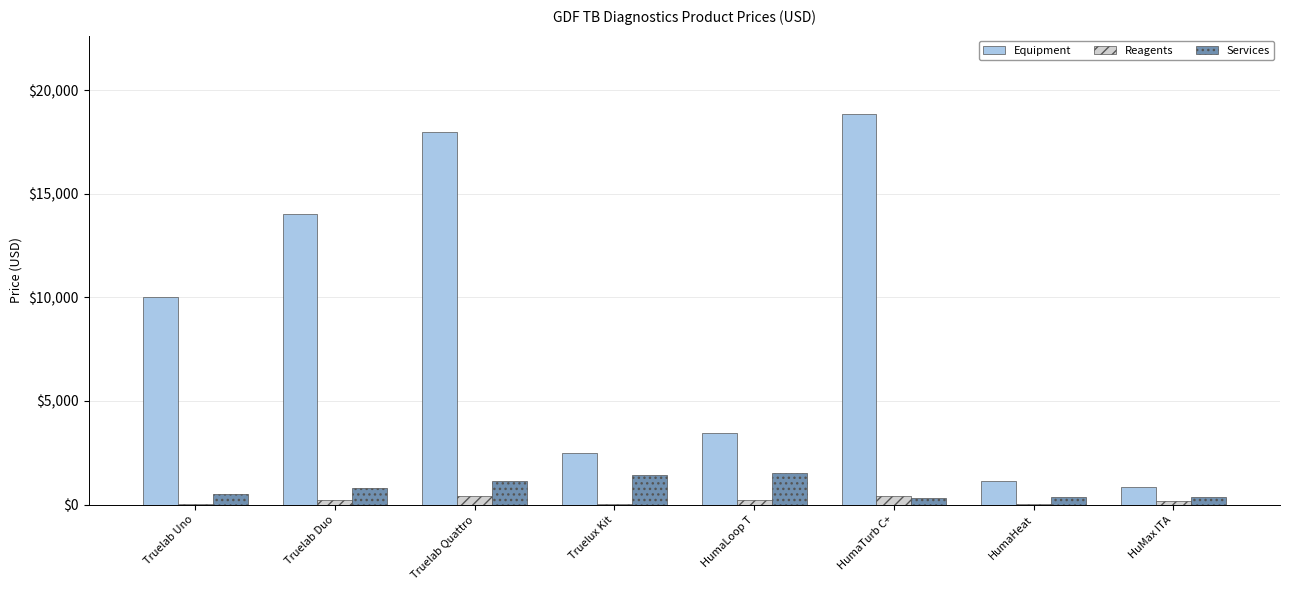

What is the sum of all Services values?

6392.2